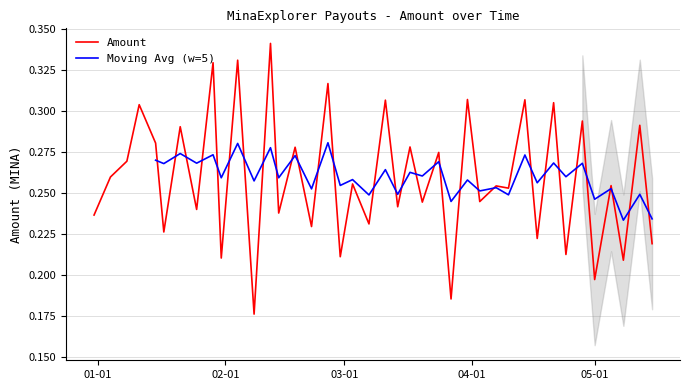

What is the difference between the second highest and second lowest values?

0.1